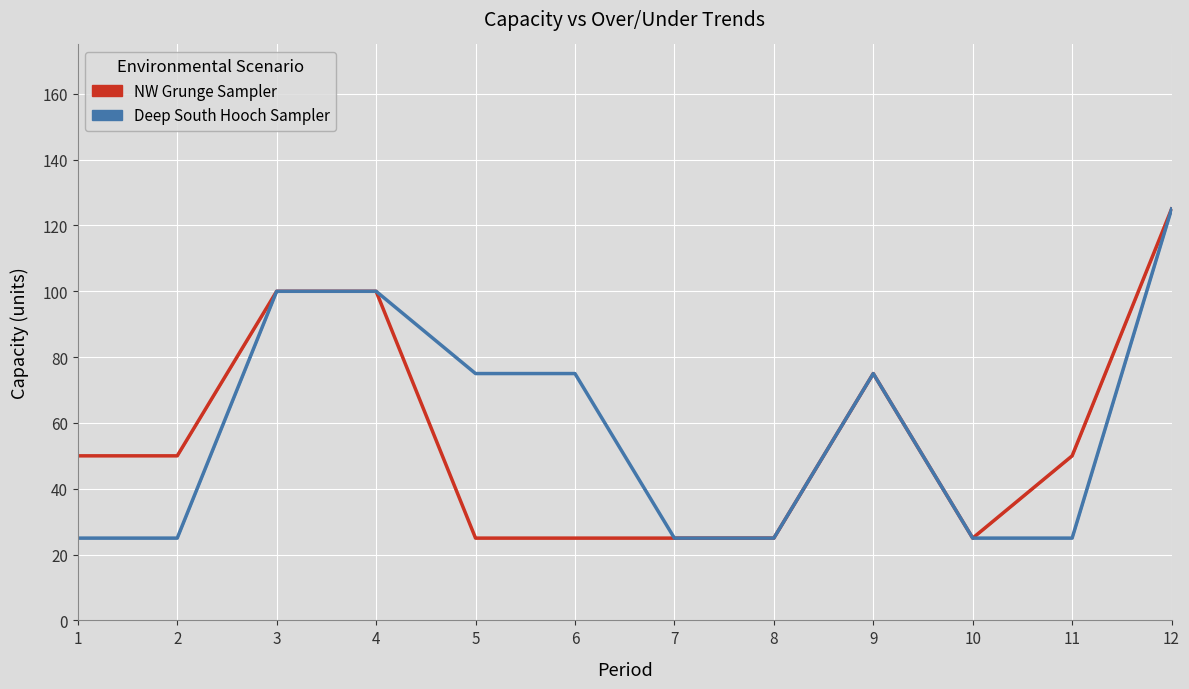

What is the average value of the Actual Capacity Deep South series?

58